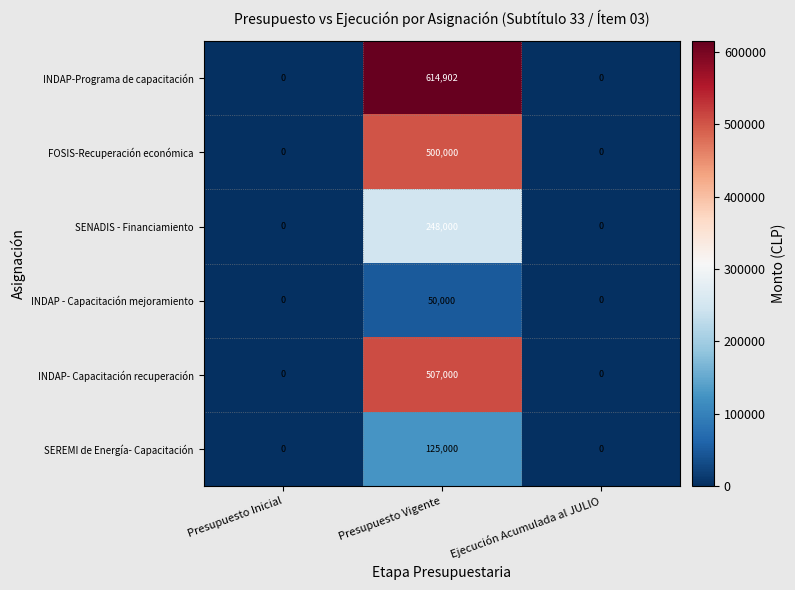

Is it true that SEREMI de Energía- Capacitación equals 125000 at Presupuesto Vigente?

True